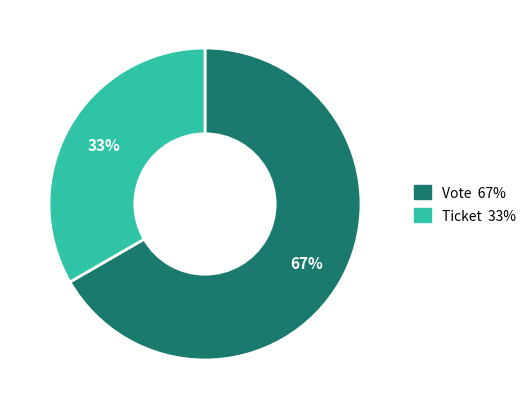

Which has a higher value, Vote or Ticket?

Vote